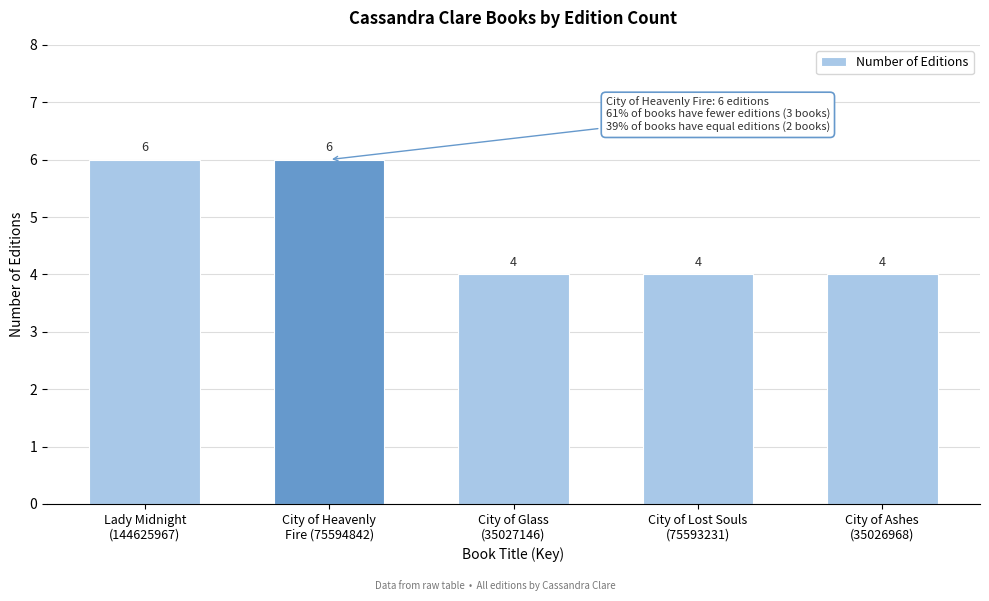

Reading right to left, list all the values displayed in this chart.

4	4	4	6	6